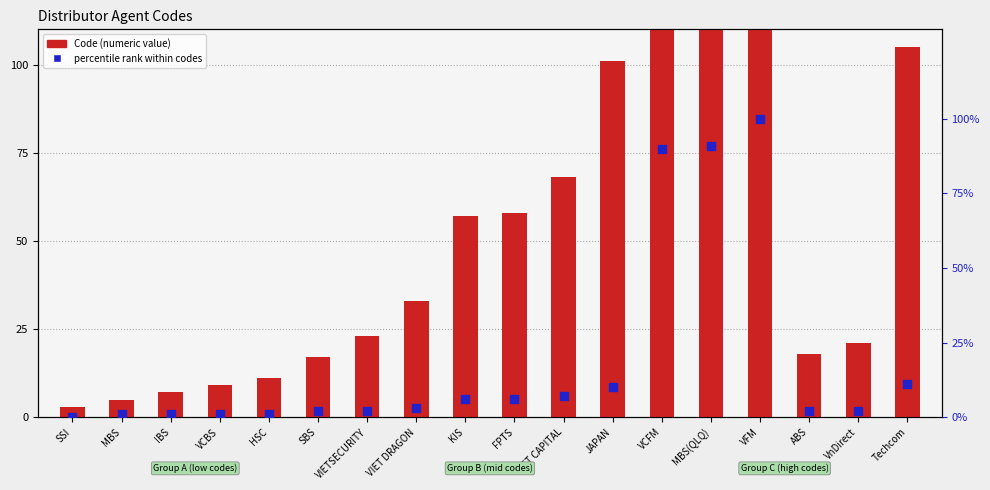

What are all the series names shown in the legend?

Code (numeric), percentile rank within codes